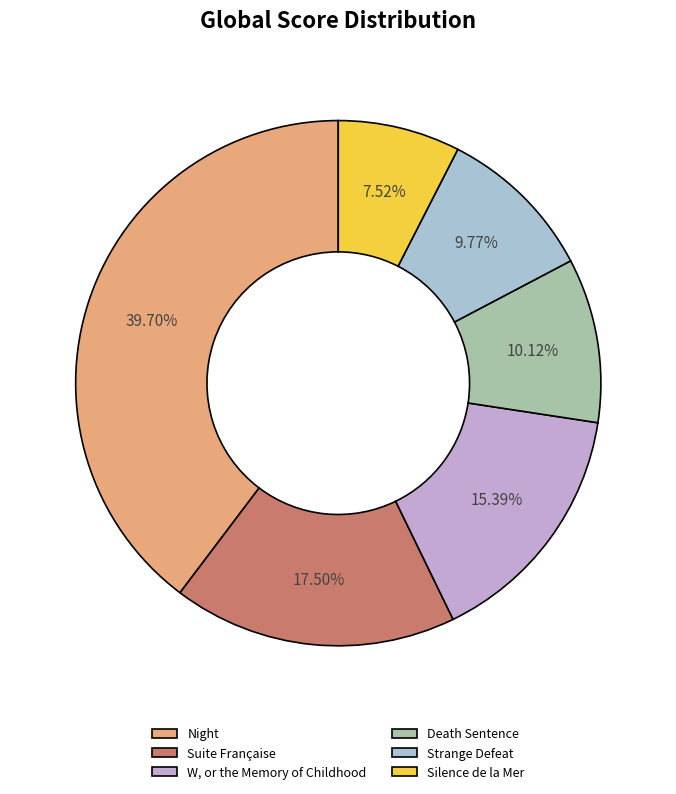

To the nearest percent, what is the combined percentage of Night and Suite Française?

57%